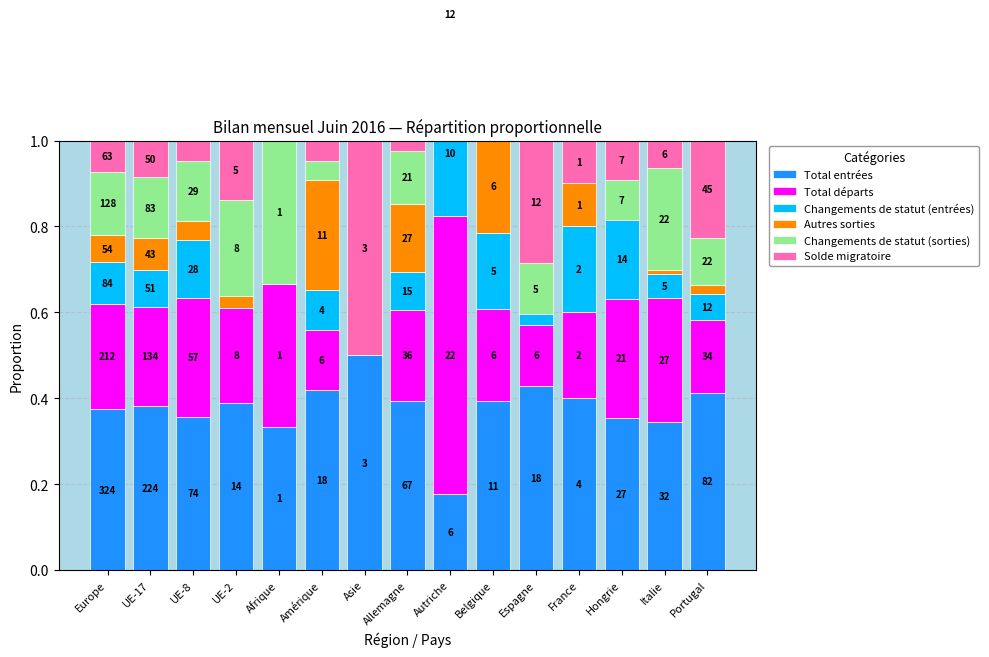

Is it true that Changements de statut (entrées) equals 0.2 at Belgique?

True